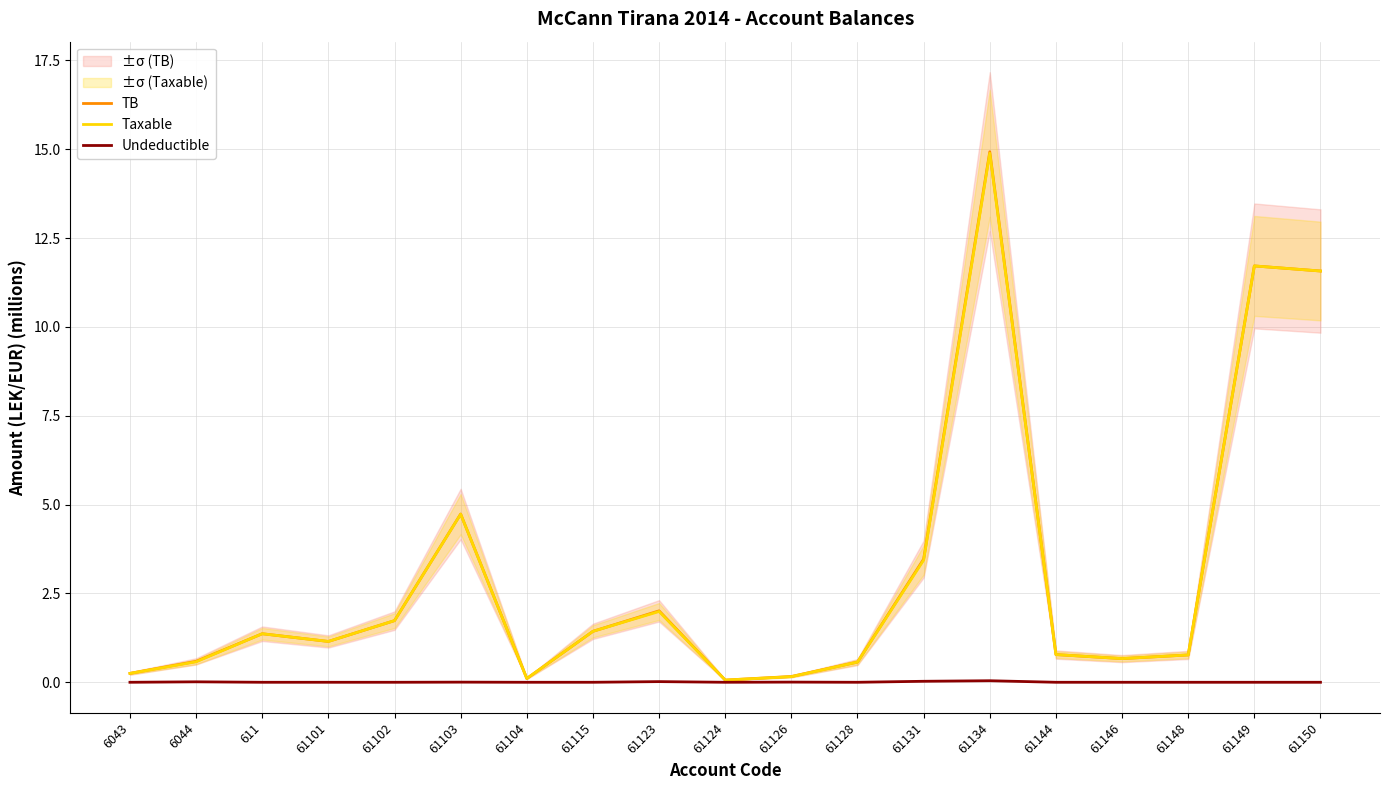

Does the chart have visible grid lines?

Yes